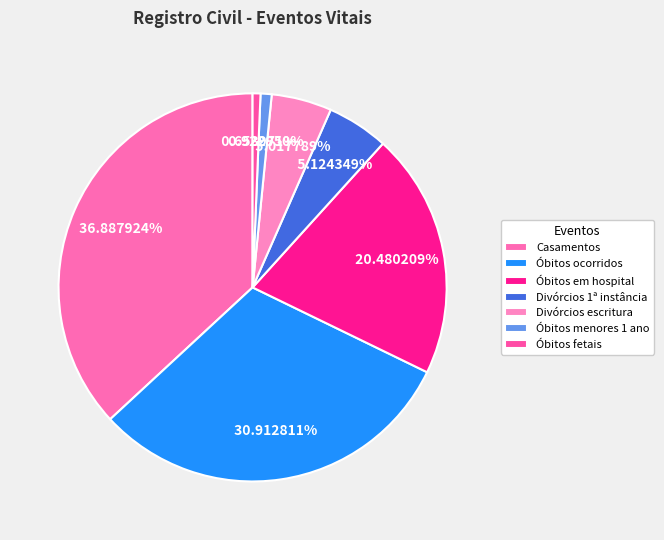

To the nearest percent, what is the difference between the largest and smallest slice percentages?

36%